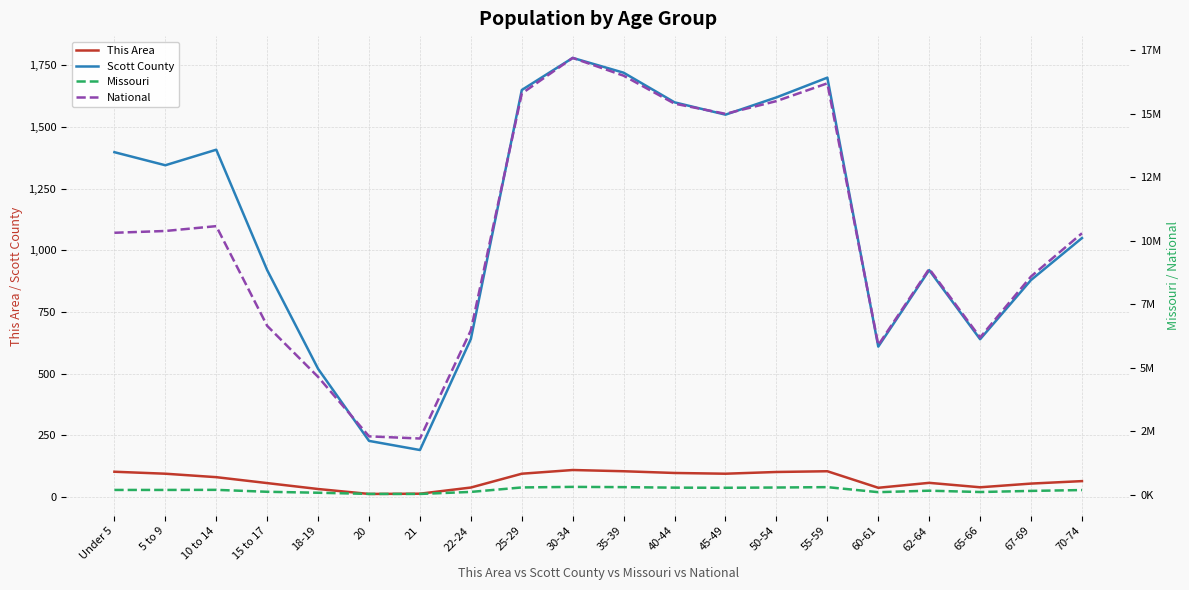

At which category is the sum across all series the highest?

30-34